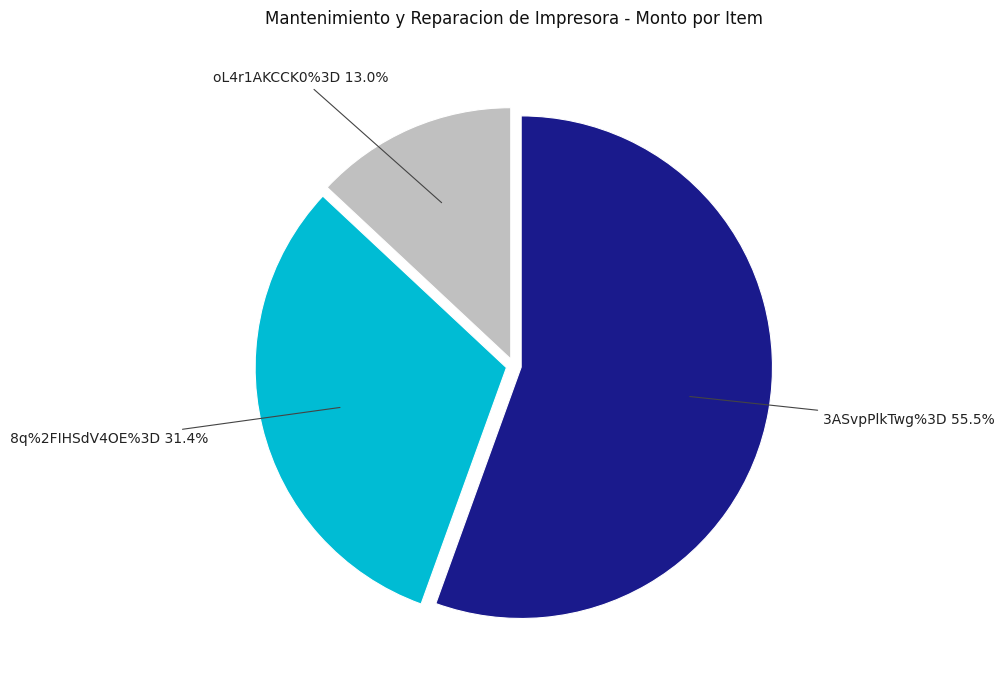

Approximately how many times larger is the value at oL4r1AKCCK0%3D compared to 8q%2FIHSdV4OE%3D?

0.4